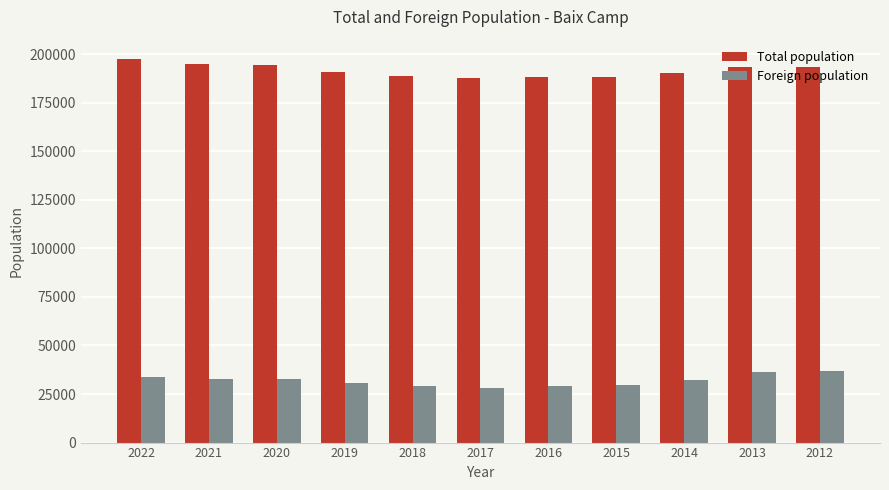

Where does the Foreign population series first go above 32275?

2022